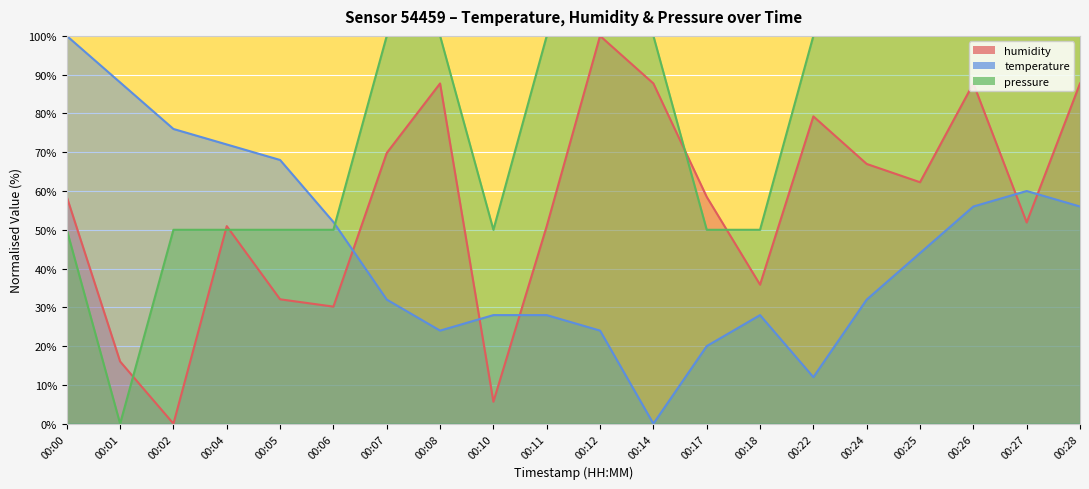

Read the temperature value at 00:26.

56.0